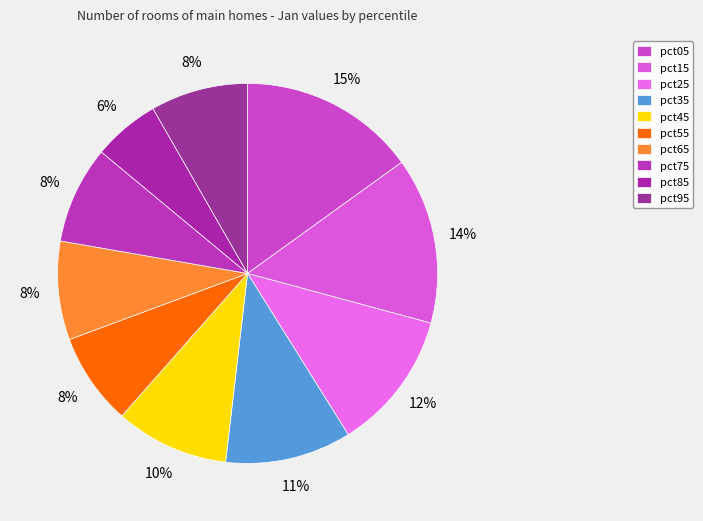

How many segments does this pie chart have?

10